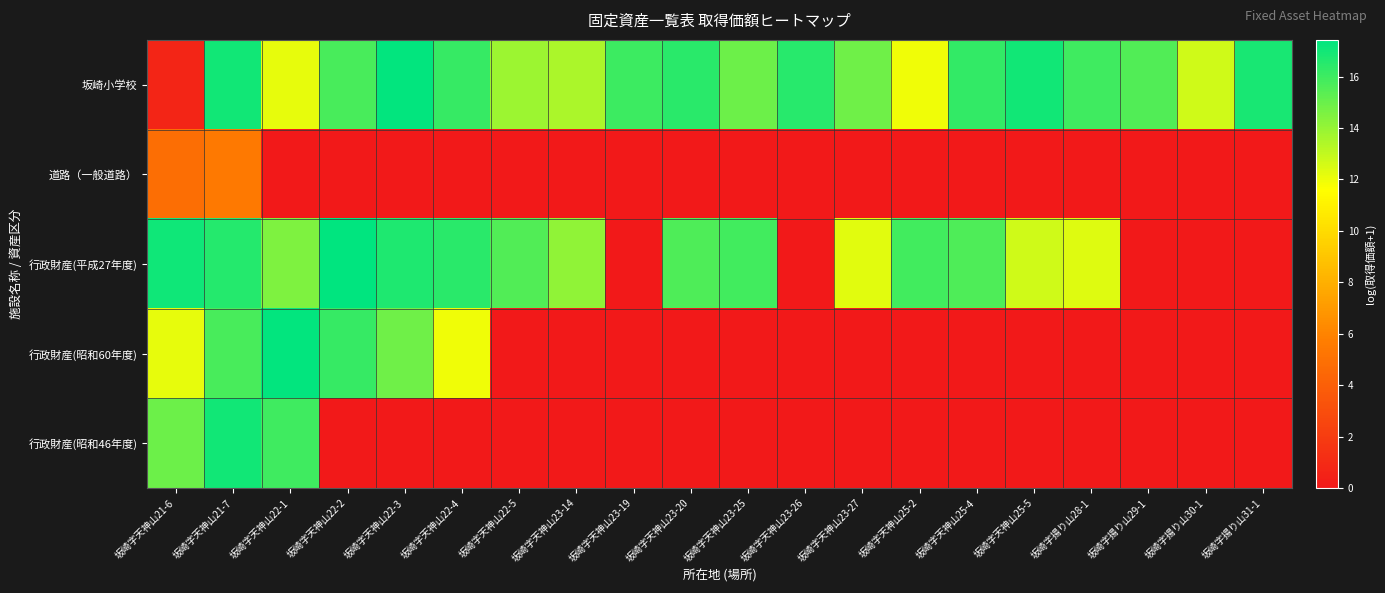

Reading right to left, list all the values displayed in this chart.

坂崎小学校: 坂崎字揚り山31-1=16.8	坂崎字揚り山30-1=12.7	坂崎字揚り山29-1=15.6	坂崎字揚り山28-1=16.0	坂崎字天神山25-5=17.0	坂崎字天神山25-4=16.2	坂崎字天神山25-2=12.0	坂崎字天神山23-27=14.9	坂崎字天神山23-26=16.5	坂崎字天神山23-25=14.9	坂崎字天神山23-20=16.4	坂崎字天神山23-19=16.0	坂崎字天神山23-14=13.5	坂崎字天神山22-5=13.9	坂崎字天神山22-4=16.2	坂崎字天神山22-3=17.3	坂崎字天神山22-2=15.8	坂崎字天神山22-1=12.2	坂崎字天神山21-7=17.0	坂崎字天神山21-6=0.7
道路（一般道路）: 坂崎字揚り山31-1=0.0	坂崎字揚り山30-1=0.0	坂崎字揚り山29-1=0.0	坂崎字揚り山28-1=0.0	坂崎字天神山25-5=0.0	坂崎字天神山25-4=0.0	坂崎字天神山25-2=0.0	坂崎字天神山23-27=0.0	坂崎字天神山23-26=0.0	坂崎字天神山23-25=0.0	坂崎字天神山23-20=0.0	坂崎字天神山23-19=0.0	坂崎字天神山23-14=0.0	坂崎字天神山22-5=0.0	坂崎字天神山22-4=0.0	坂崎字天神山22-3=0.0	坂崎字天神山22-2=0.0	坂崎字天神山22-1=0.0	坂崎字天神山21-7=5.5	坂崎字天神山21-6=4.8
行政財産(平成27年度): 坂崎字揚り山31-1=0.0	坂崎字揚り山30-1=0.0	坂崎字揚り山29-1=0.0	坂崎字揚り山28-1=12.3	坂崎字天神山25-5=12.7	坂崎字天神山25-4=15.6	坂崎字天神山25-2=15.9	坂崎字天神山23-27=12.3	坂崎字天神山23-26=0.0	坂崎字天神山23-25=15.9	坂崎字天神山23-20=15.7	坂崎字天神山23-19=0.0	坂崎字天神山23-14=14.1	坂崎字天神山22-5=15.6	坂崎字天神山22-4=16.5	坂崎字天神山22-3=16.7	坂崎字天神山22-2=17.4	坂崎字天神山22-1=14.5	坂崎字天神山21-7=16.6	坂崎字天神山21-6=17.1
行政財産(昭和60年度): 坂崎字揚り山31-1=0.0	坂崎字揚り山30-1=0.0	坂崎字揚り山29-1=0.0	坂崎字揚り山28-1=0.0	坂崎字天神山25-5=0.0	坂崎字天神山25-4=0.0	坂崎字天神山25-2=0.0	坂崎字天神山23-27=0.0	坂崎字天神山23-26=0.0	坂崎字天神山23-25=0.0	坂崎字天神山23-20=0.0	坂崎字天神山23-19=0.0	坂崎字天神山23-14=0.0	坂崎字天神山22-5=0.0	坂崎字天神山22-4=12.0	坂崎字天神山22-3=14.9	坂崎字天神山22-2=16.2	坂崎字天神山22-1=17.3	坂崎字天神山21-7=15.8	坂崎字天神山21-6=12.2
行政財産(昭和46年度): 坂崎字揚り山31-1=0.0	坂崎字揚り山30-1=0.0	坂崎字揚り山29-1=0.0	坂崎字揚り山28-1=0.0	坂崎字天神山25-5=0.0	坂崎字天神山25-4=0.0	坂崎字天神山25-2=0.0	坂崎字天神山23-27=0.0	坂崎字天神山23-26=0.0	坂崎字天神山23-25=0.0	坂崎字天神山23-20=0.0	坂崎字天神山23-19=0.0	坂崎字天神山23-14=0.0	坂崎字天神山22-5=0.0	坂崎字天神山22-4=0.0	坂崎字天神山22-3=0.0	坂崎字天神山22-2=0.0	坂崎字天神山22-1=16.0	坂崎字天神山21-7=17.0	坂崎字天神山21-6=14.9